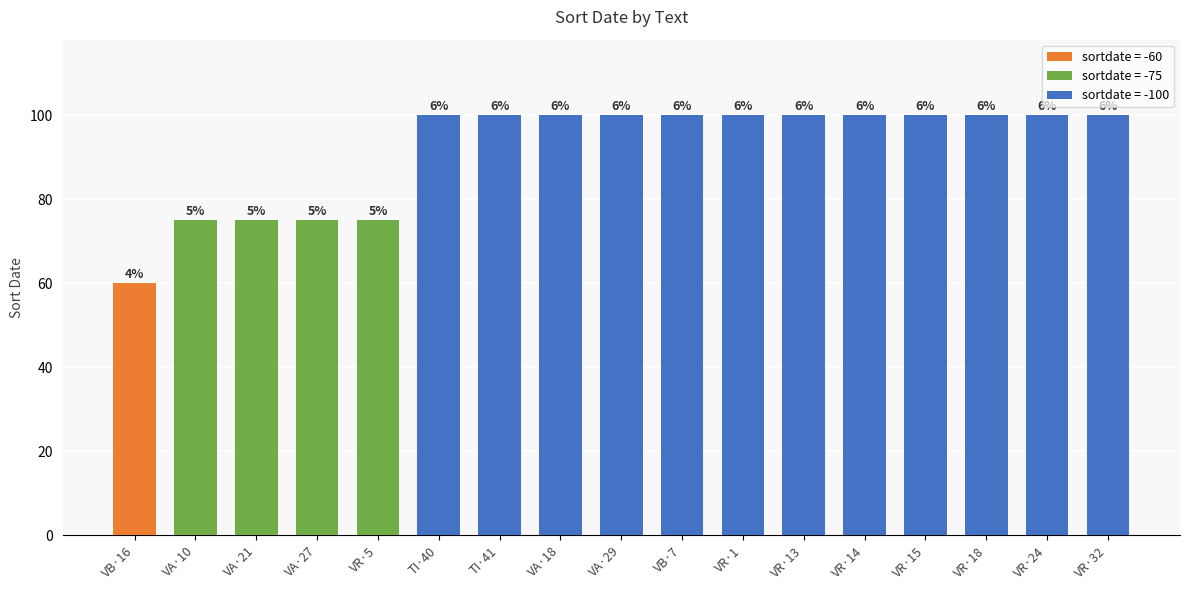

Count the number of values greater than -100.

5